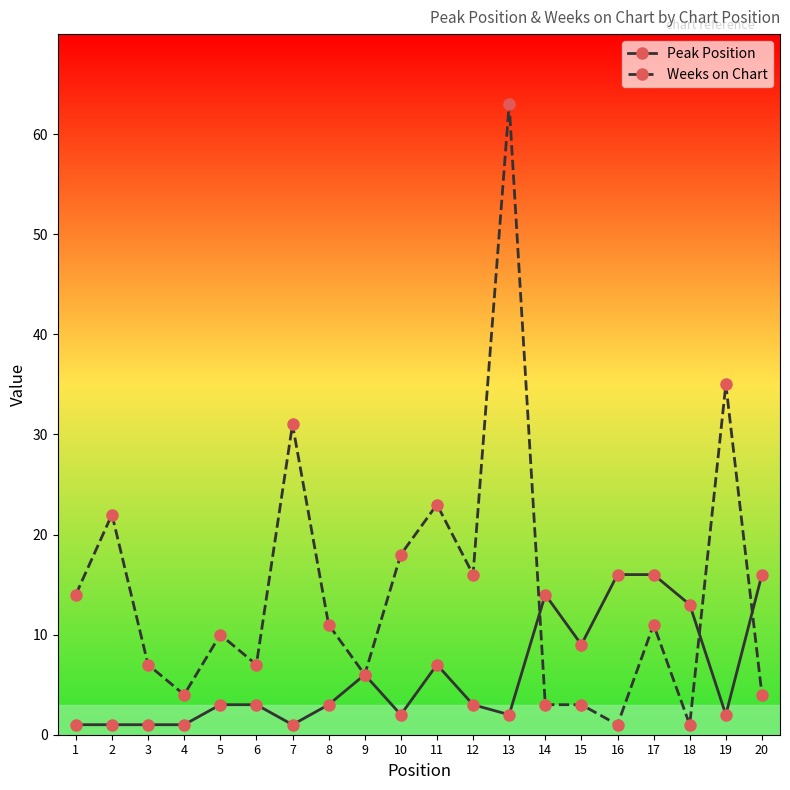

What is the difference between the second highest and minimum values in the Weeks on Chart series?

34